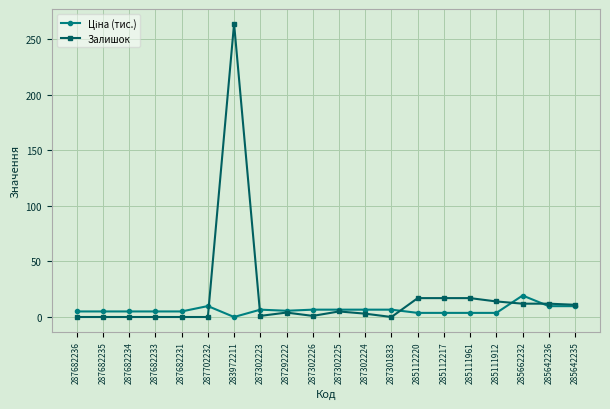

Count the number of data series in this chart.

2